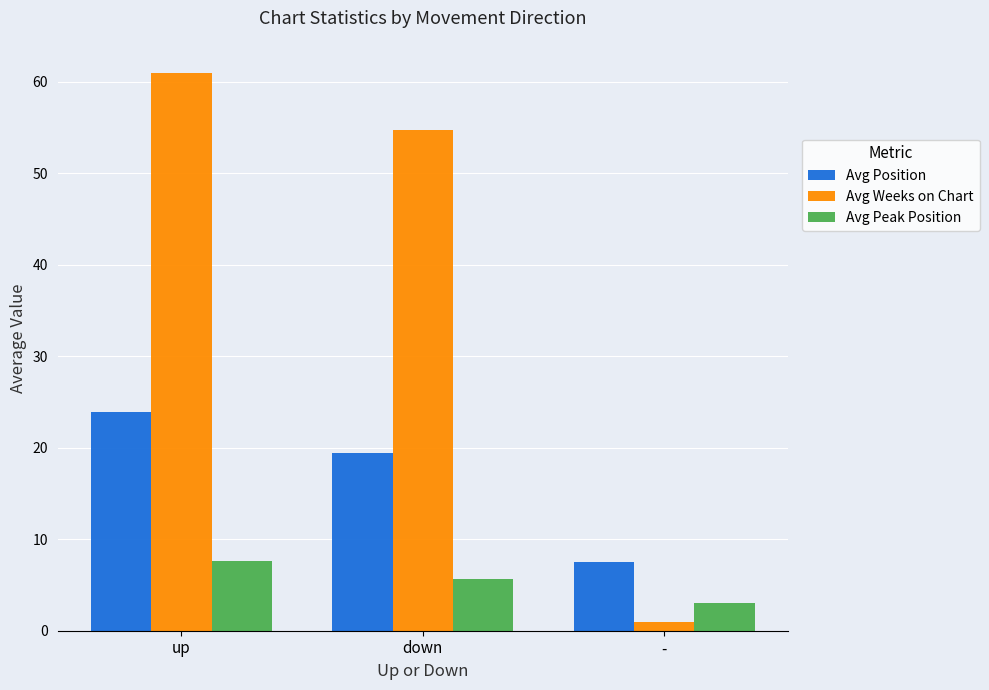

List the labels in order of Avg Weeks on Chart value, largest first.

up, down, -